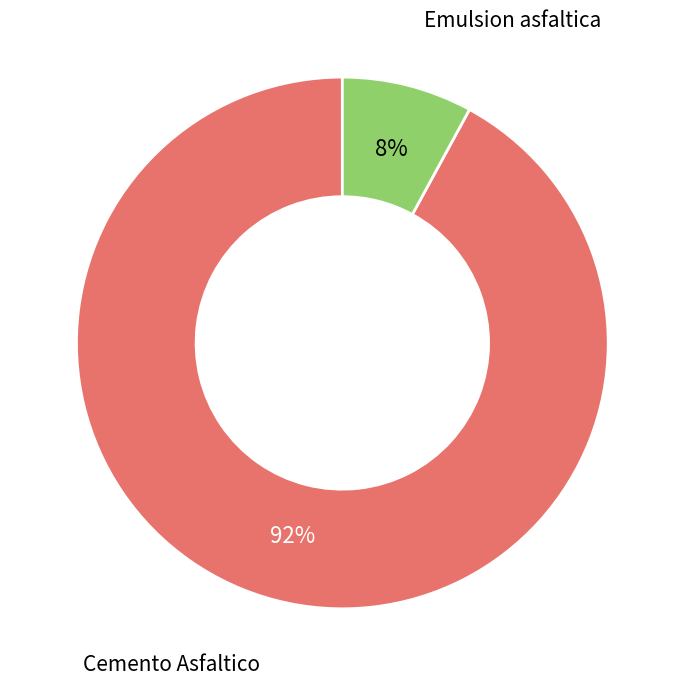

Do Emulsion asfaltica and Cemento Asfaltico together represent more than half of the pie?

Yes